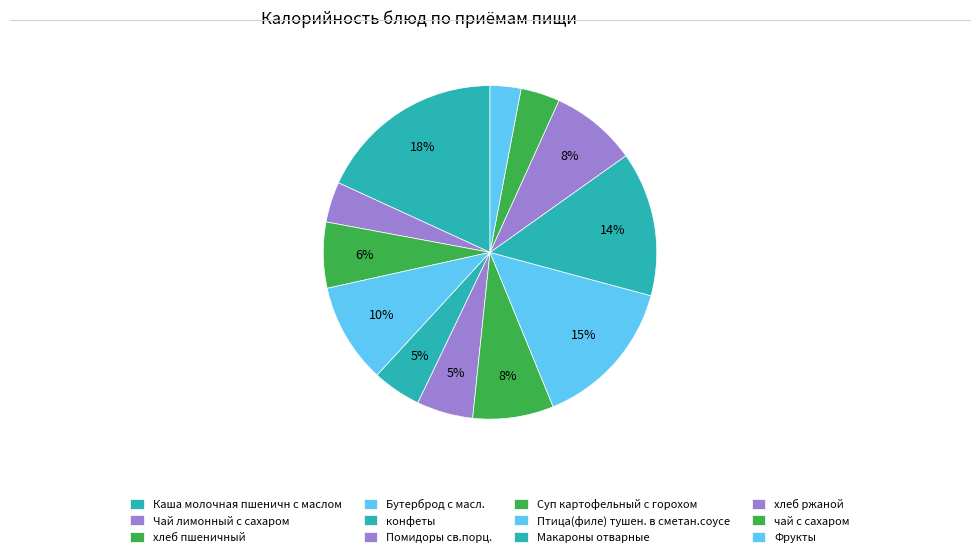

To the nearest percent, what portion does хлеб ржаной represent?

8%